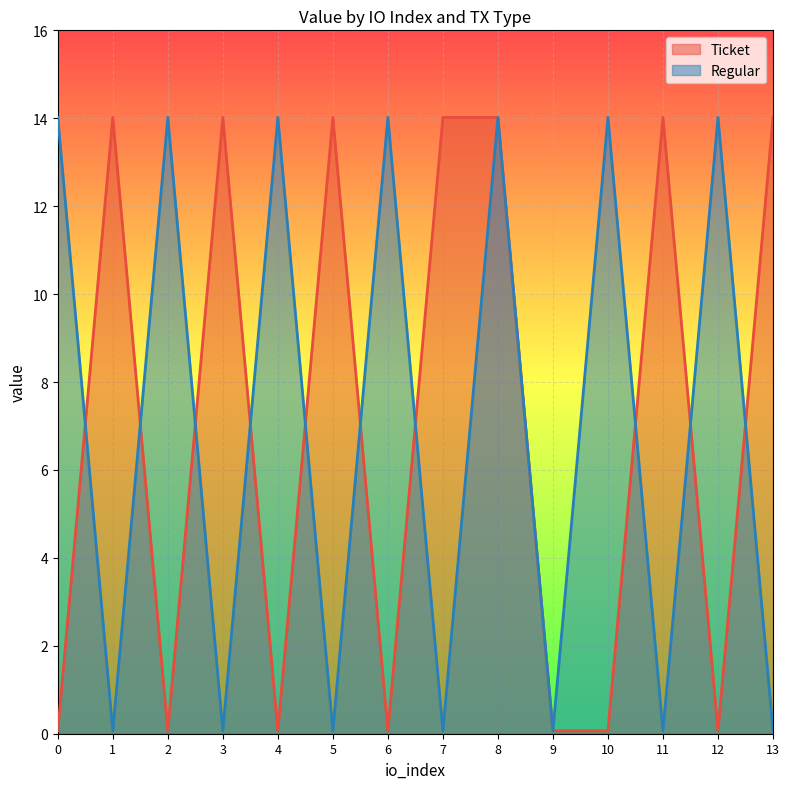

What is the greatest value displayed?

14.0